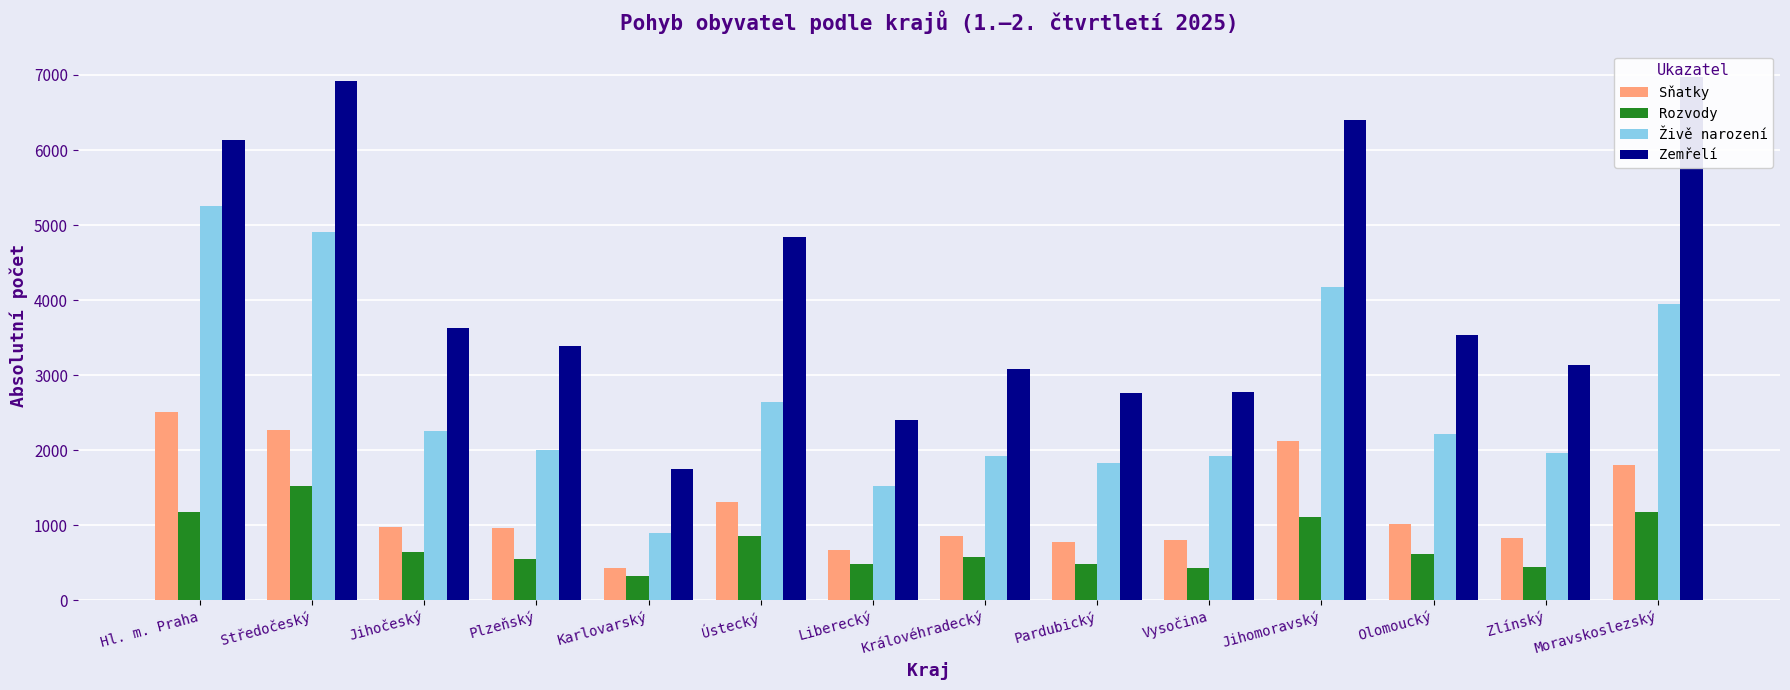

Where does the Živě narození series first go above 2213?

Hl. m. Praha